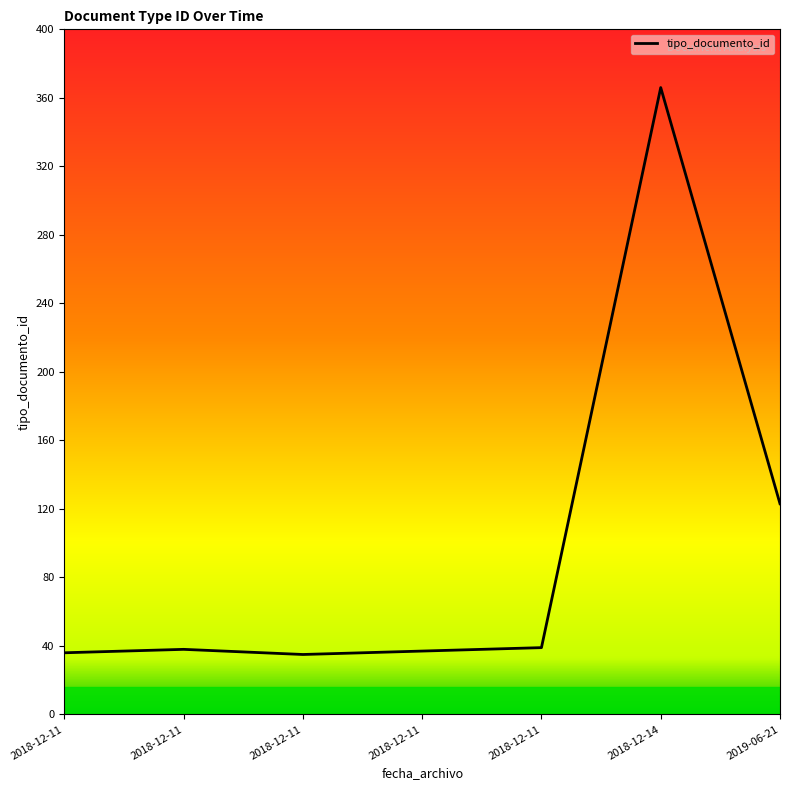

How many distinct data groups are displayed?

1